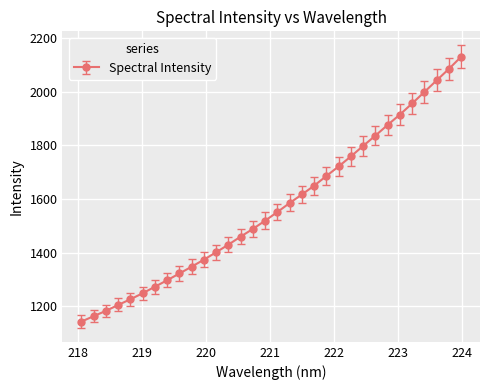

What is the value of the 11th point from the left?

1373.7